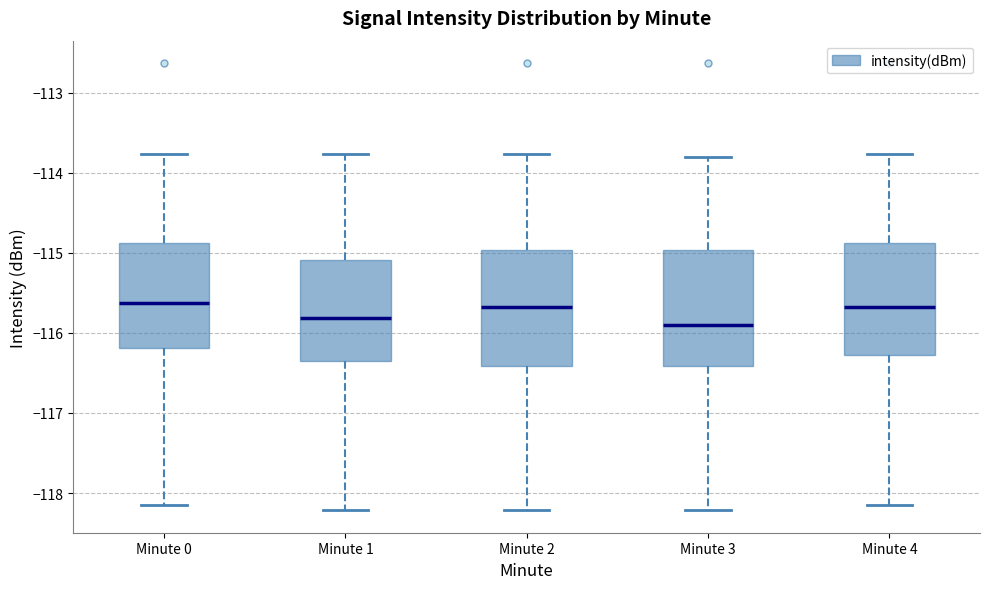

Reading left to right, transcribe this box plot: for each box, give where its median line is, the range the box spans, and where its two whiskers end, as read against the y-axis. The values are not printed on the chart, so give them approximately, as read against the axis.

Minute 0: median -115.6, box -116.2 to -114.9, whiskers -118.2 to -113.8
Minute 1: median -115.8, box -116.3 to -115.1, whiskers -118.2 to -113.8
Minute 2: median -115.7, box -116.4 to -115.0, whiskers -118.2 to -113.8
Minute 3: median -115.9, box -116.4 to -115.0, whiskers -118.2 to -113.8
Minute 4: median -115.7, box -116.3 to -114.9, whiskers -118.2 to -113.8